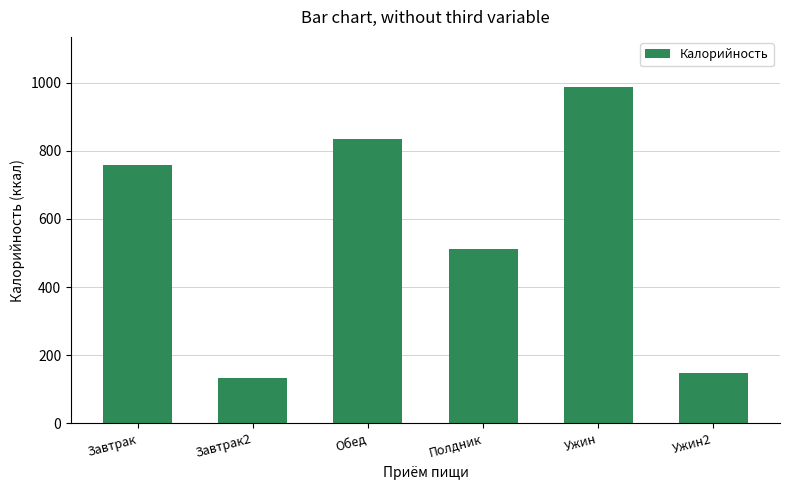

What is the label of the 6th bar from the left?

Ужин2